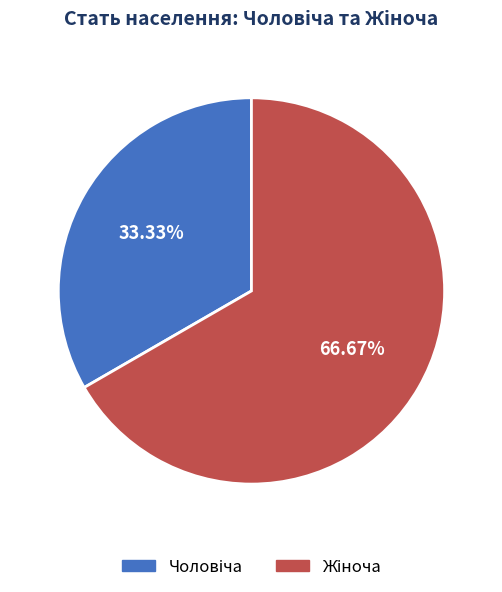

Is there a majority slice in this chart?

Yes